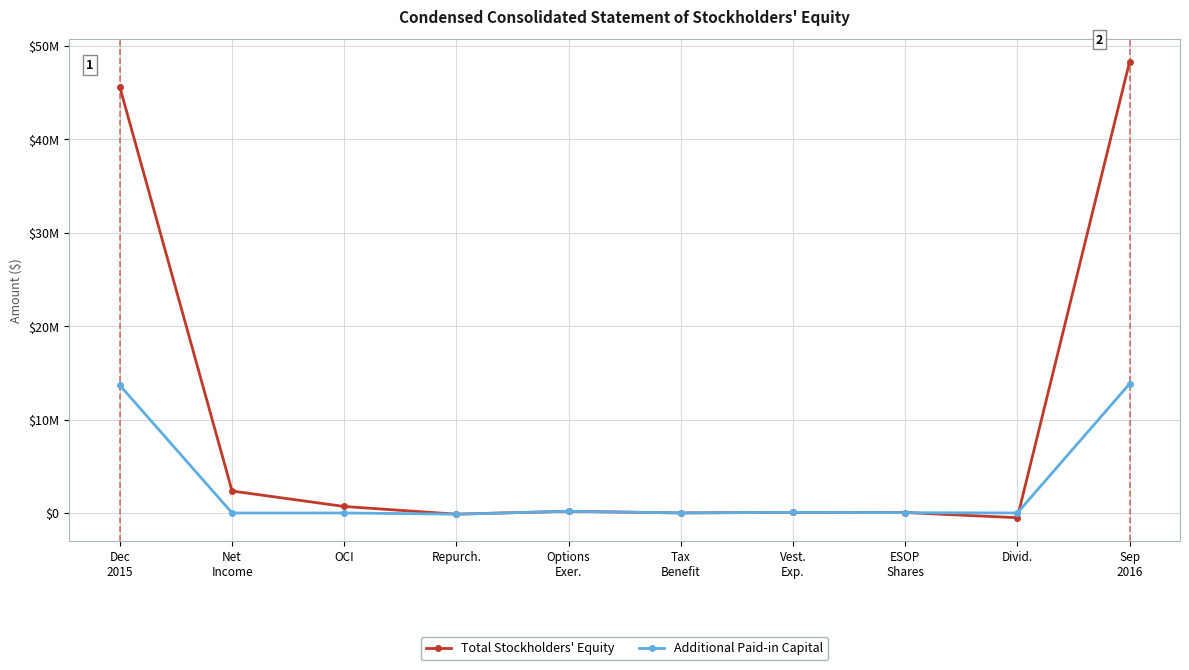

Which series has the largest range (max minus min)?

Total Stockholders' Equity